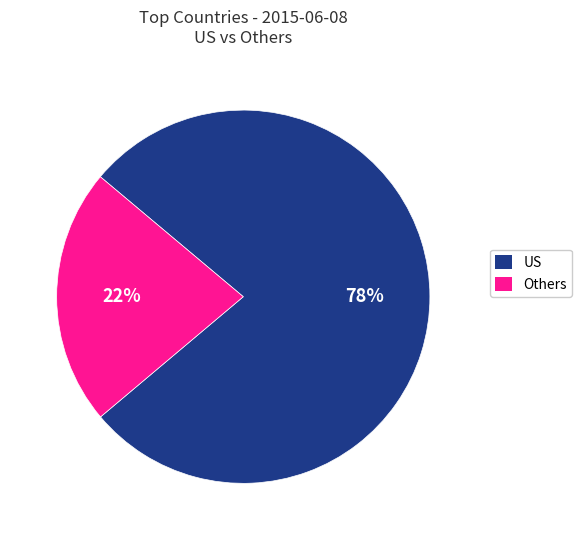

To the nearest percent, what is the average slice percentage?

50%